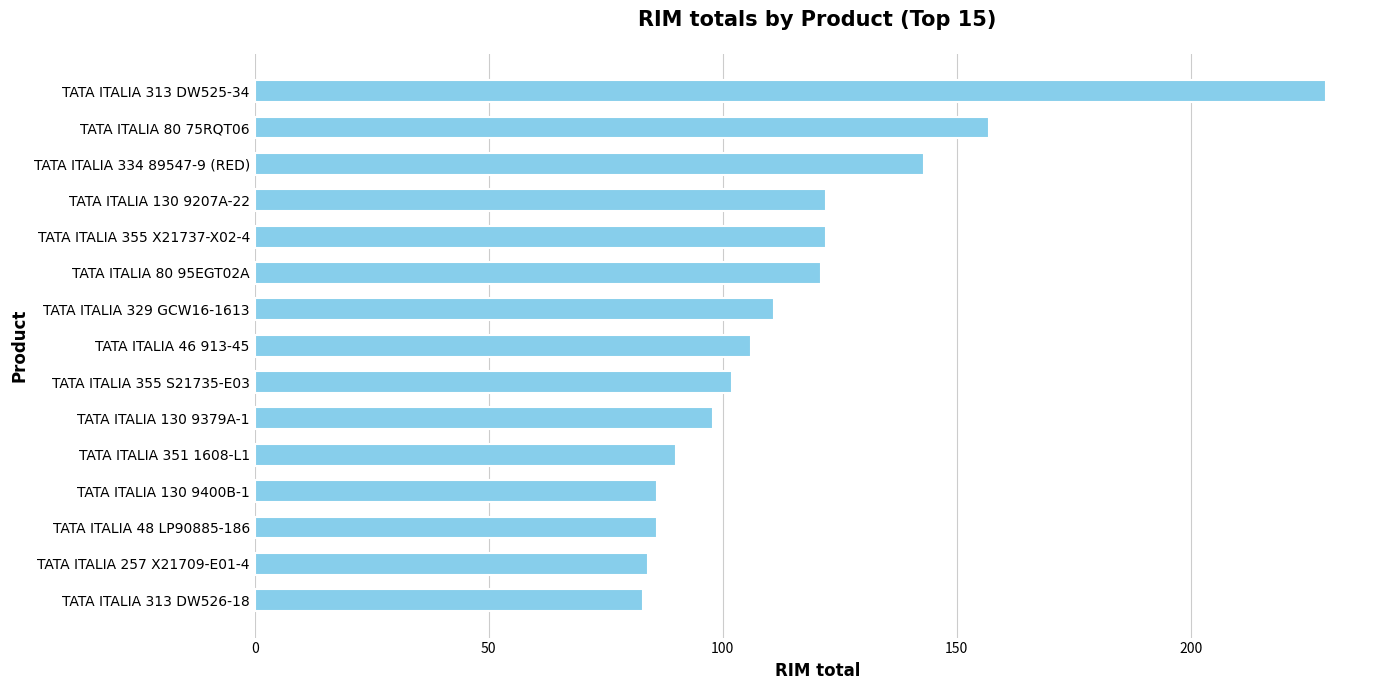

What is the maximum value shown in the chart?

229